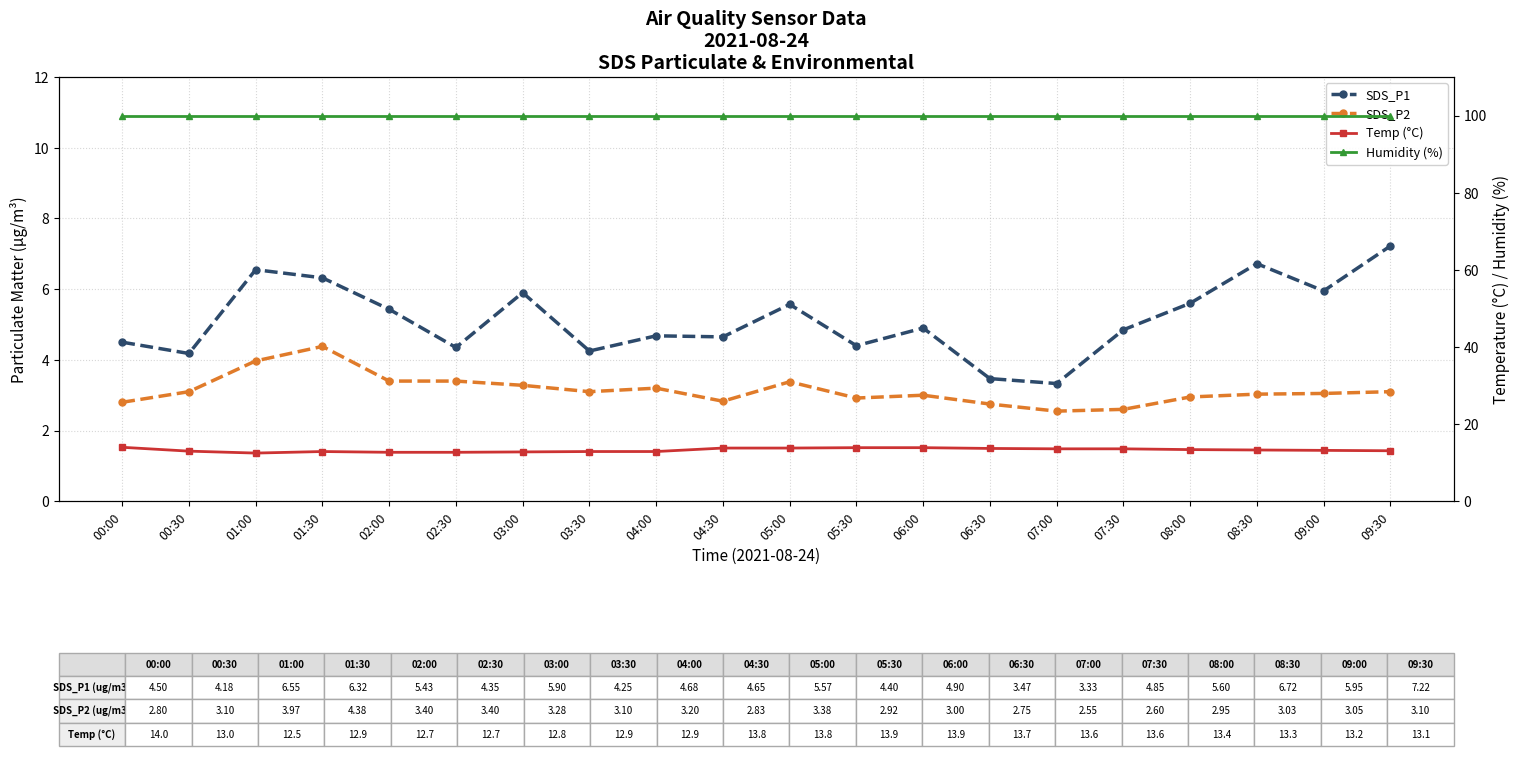

What are all the series names shown in the legend?

SDS_P1, SDS_P2, Temp (°C), Humidity (%)